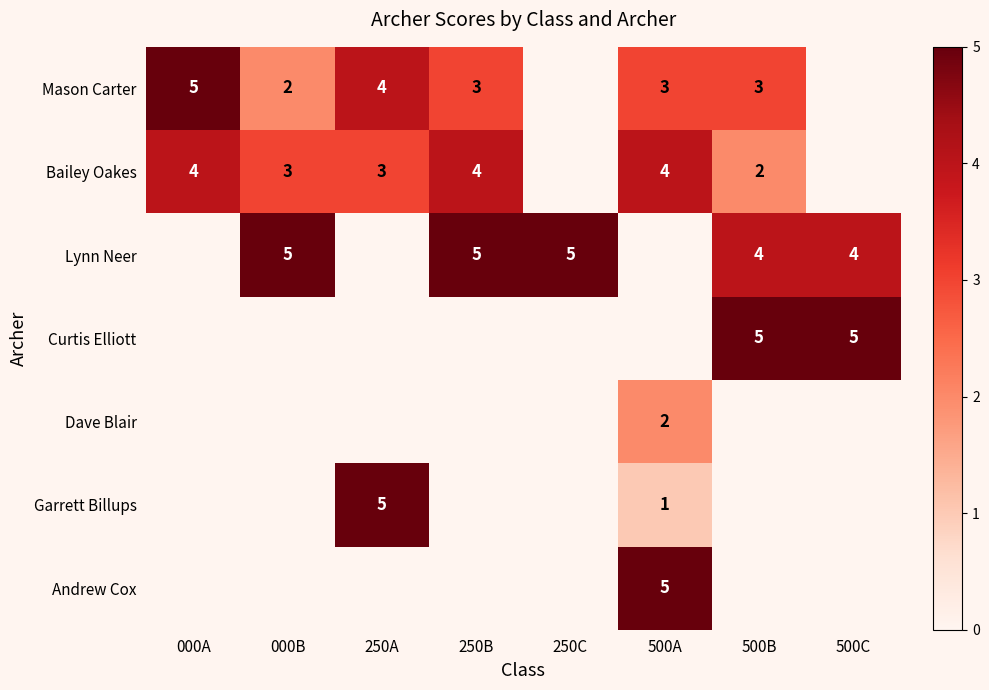

The value of Curtis Elliott at 500B is 5. True or false?

True